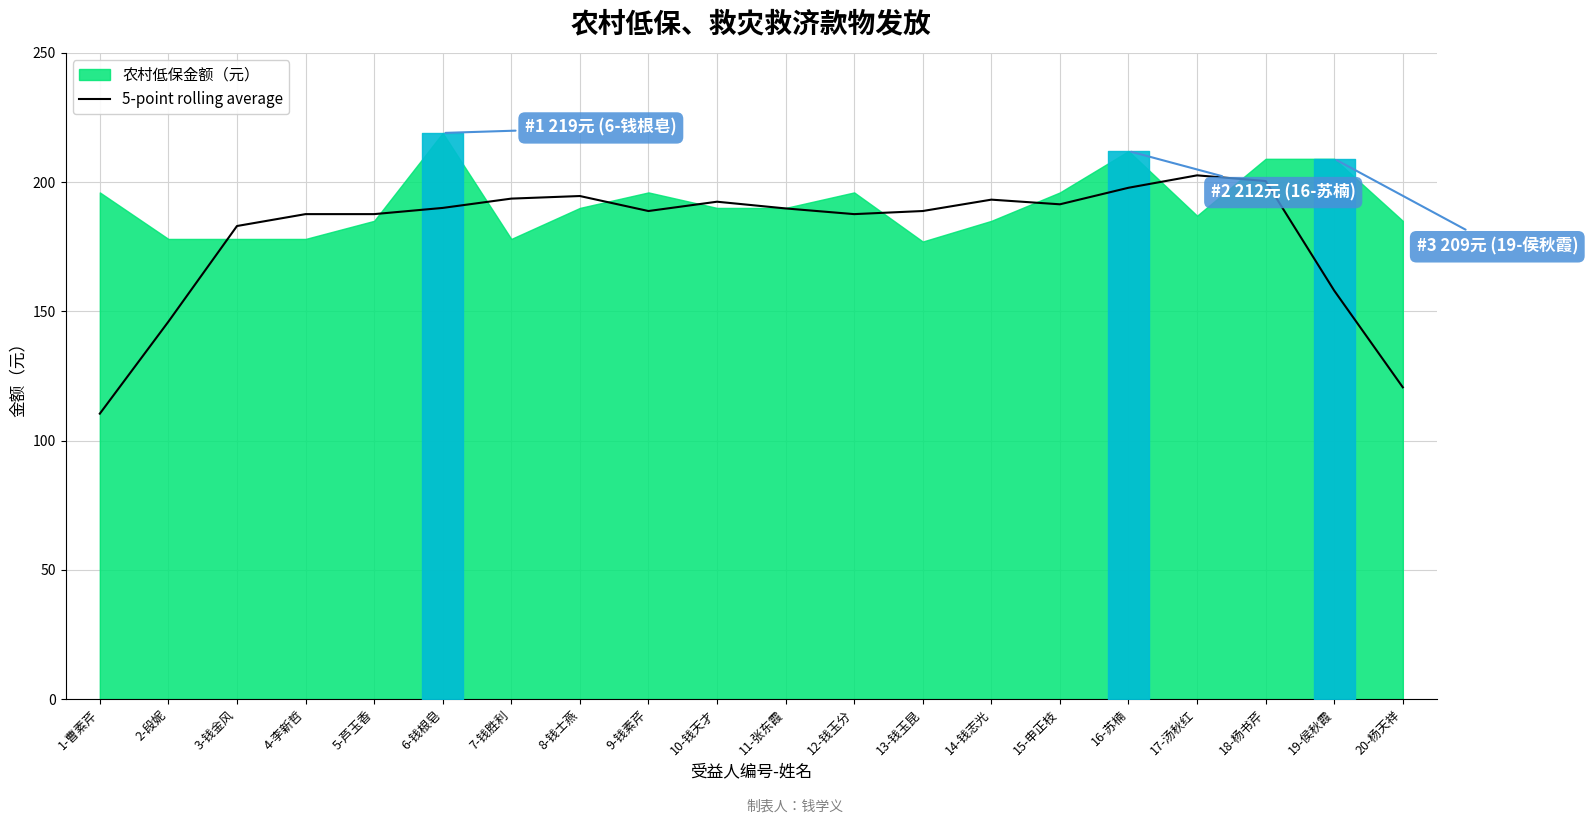

At which label does 5-point rolling average reach its minimum?

1-曹素芹